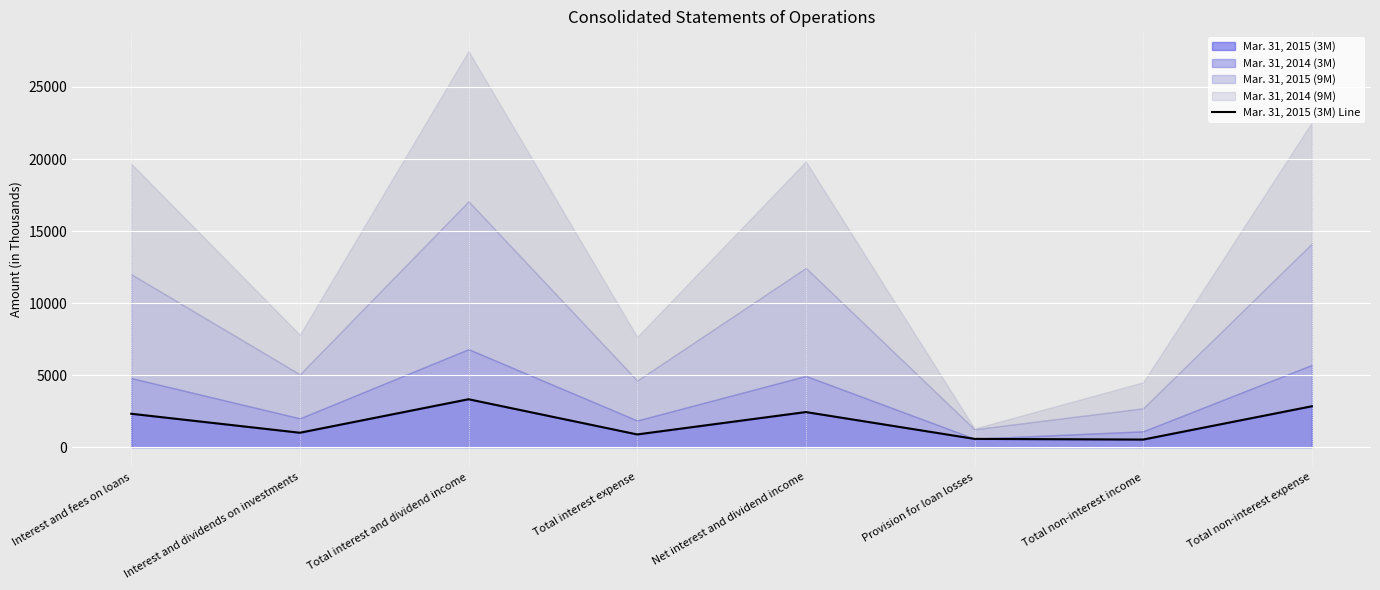

At which category does the chart reach its peak across all series?

Total interest and dividend income